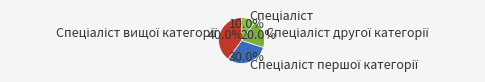

Is there any slice that represents more than half of the pie?

No